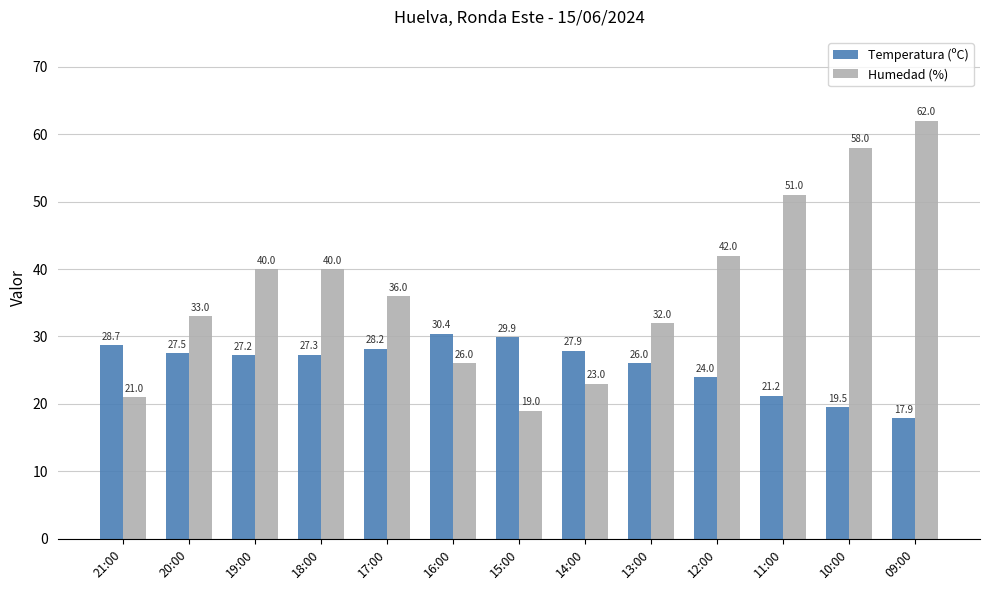

Which series has the largest total across all categories?

Humedad (%)